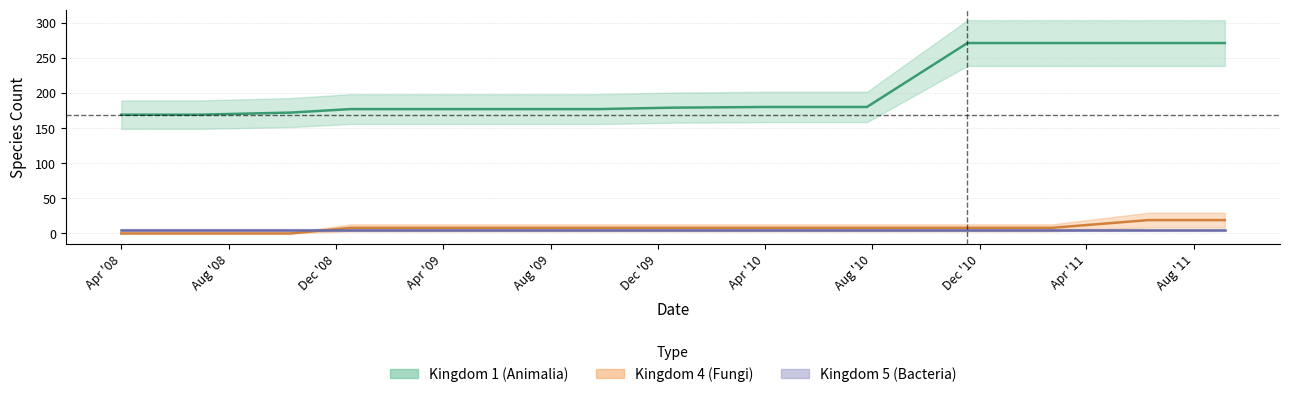

True or false: kingdom_1 has more than 1 points higher than both neighbors.

False